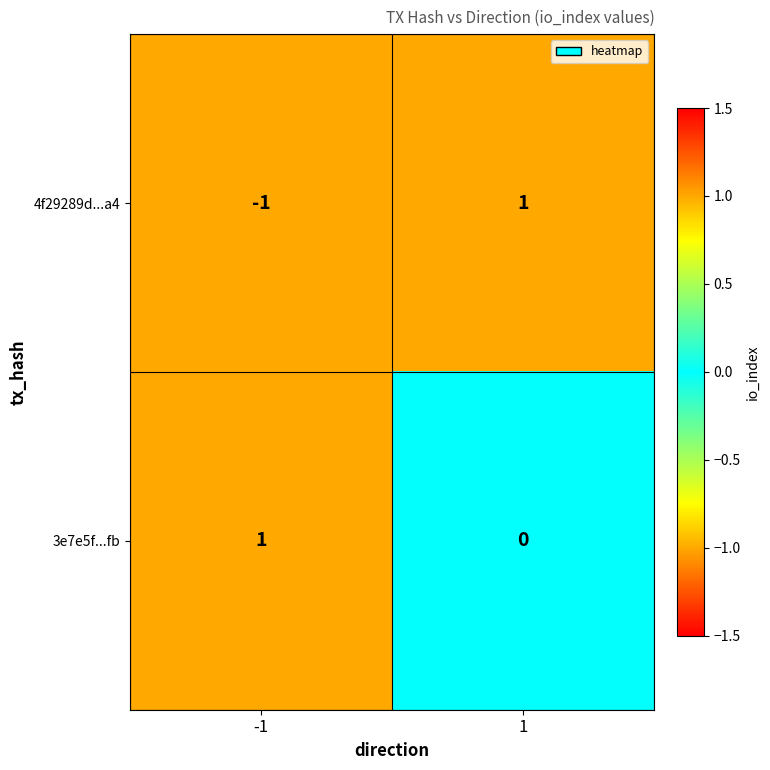

Count the number of categories in the chart.

2